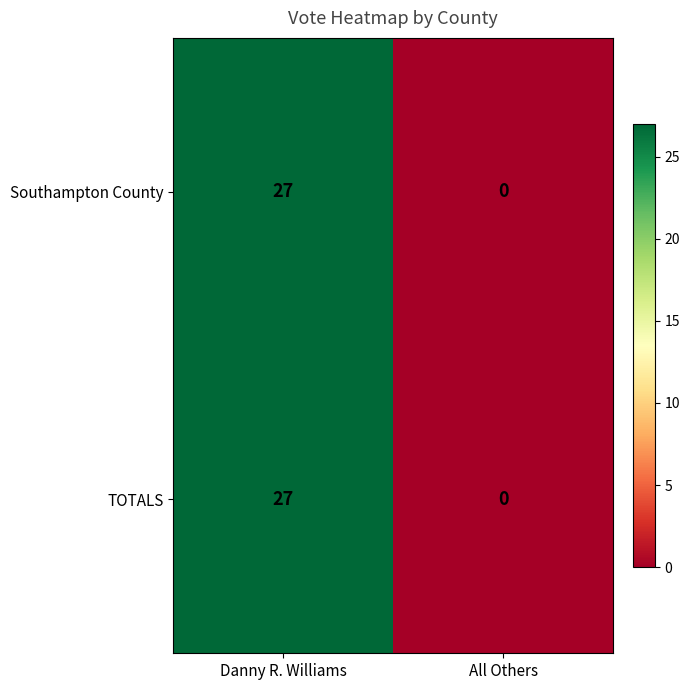

Which label corresponds to the largest value in the chart?

Danny R. Williams